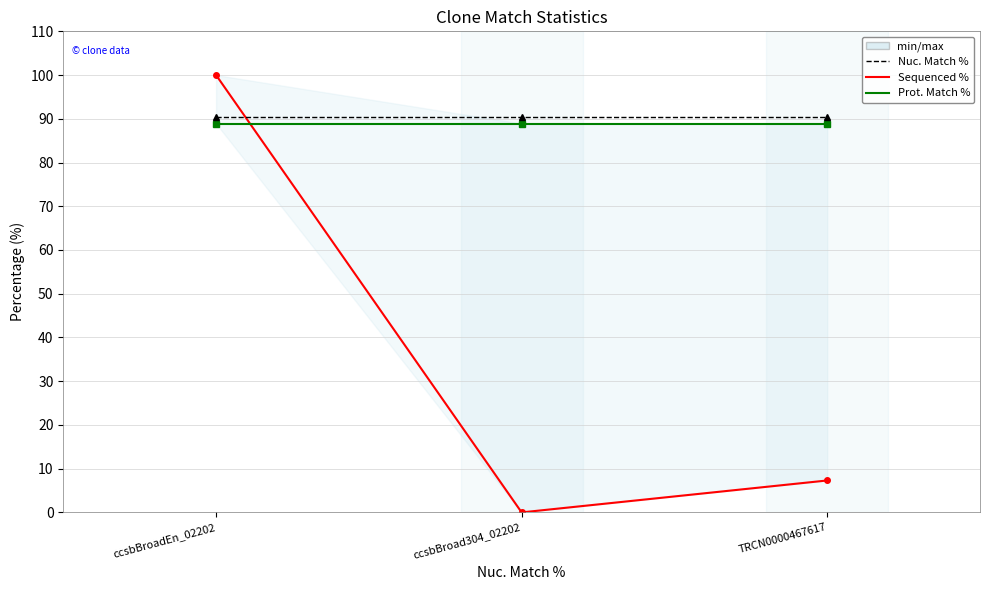

Is the value of Sequenced % at TRCN0000467617 greater than the value of Prot. Match % at ccsbBroad304_02202?

No